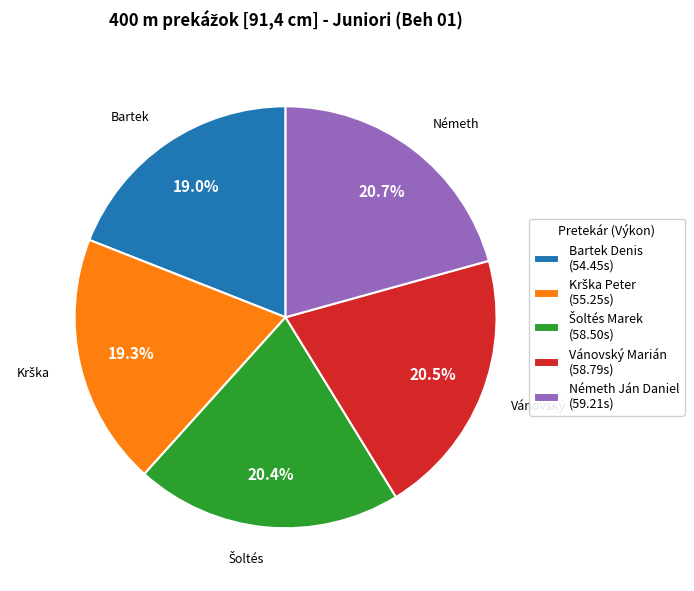

To the nearest percent, what is the average slice percentage?

20%